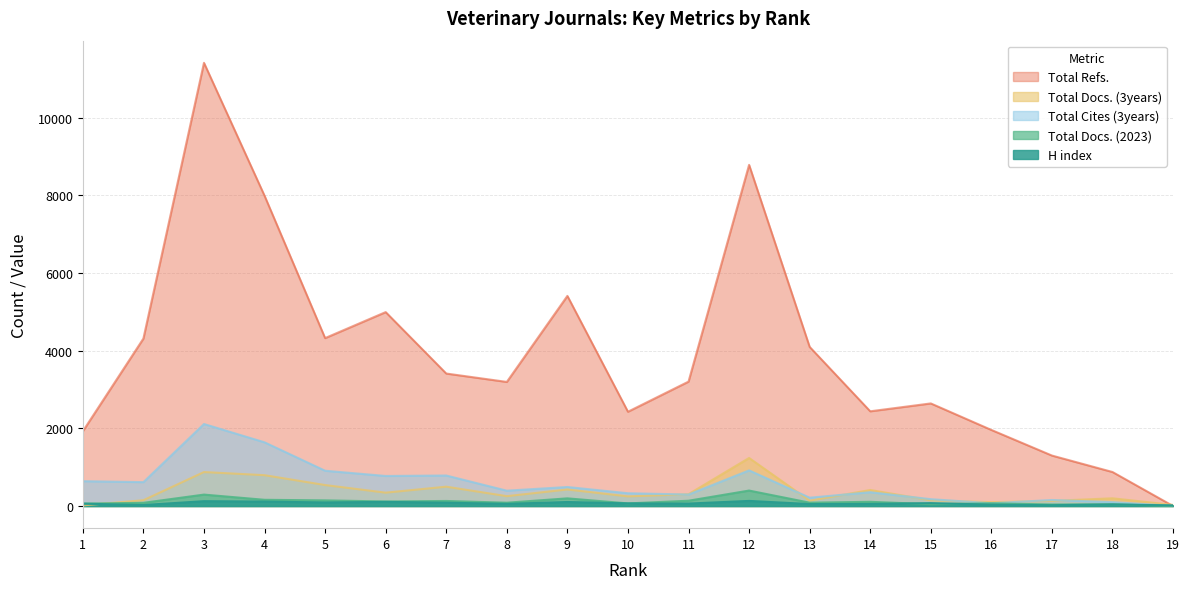

List the labels in order of Total Docs. (3years) value, smallest first.

1, 19, 16, 17, 13, 15, 2, 18, 10, 8, 11, 6, 14, 9, 7, 5, 4, 3, 12